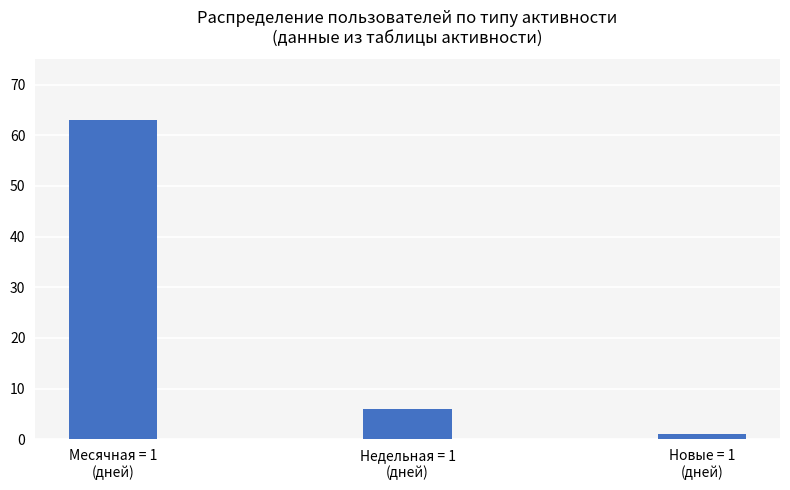

What is the average value?

23